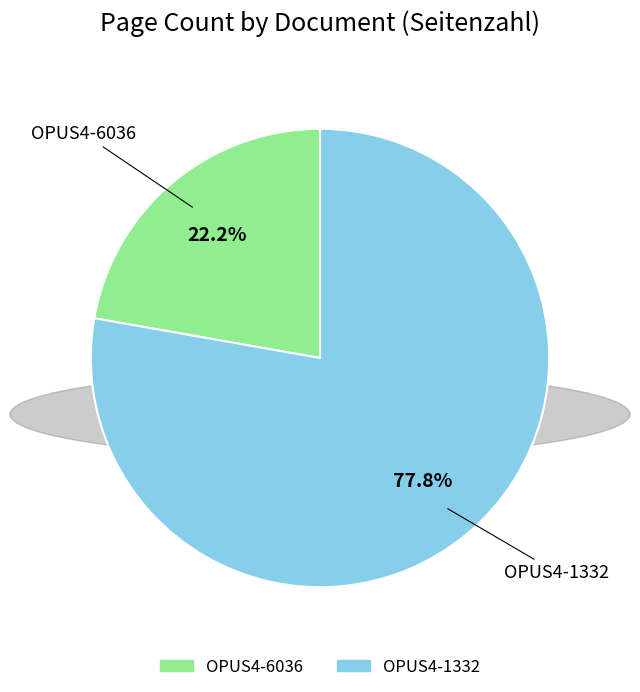

The OPUS4-1332 slice represents 78% of the pie. True or false?

True